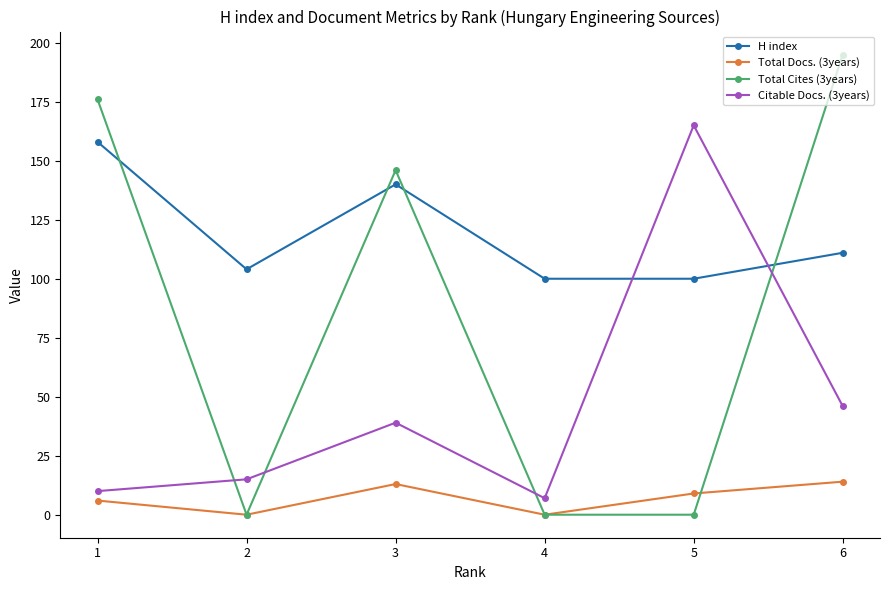

Reading left to right, extract all data points from this chart.

H index: 158	104	140	100	100	111
Total Docs. (3years): 6	0	13	0	9	14
Total Cites (3years): 176	0	146	0	0	195
Citable Docs. (3years): 10	15	39	7	165	46